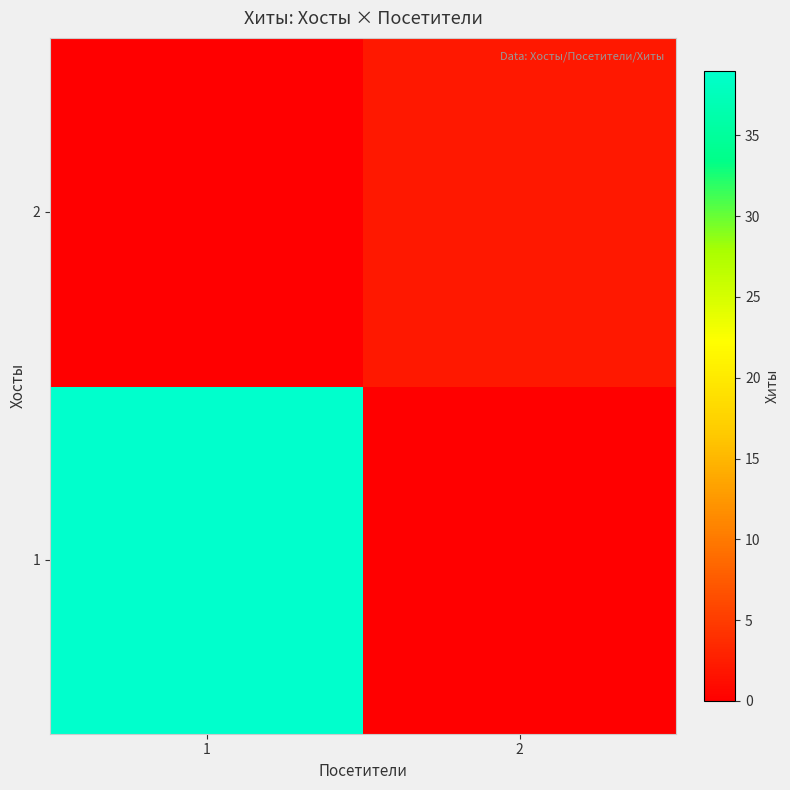

What is the total value across all series at 2?

2